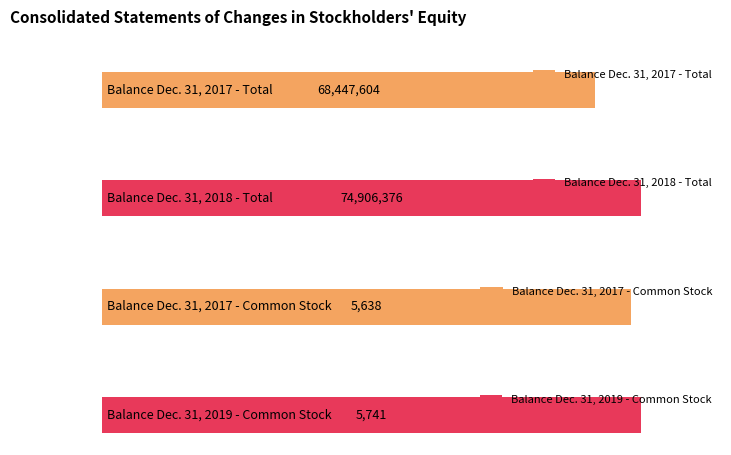

At which label does Common Stock [Member] reach its peak?

Dec. 31, 2019